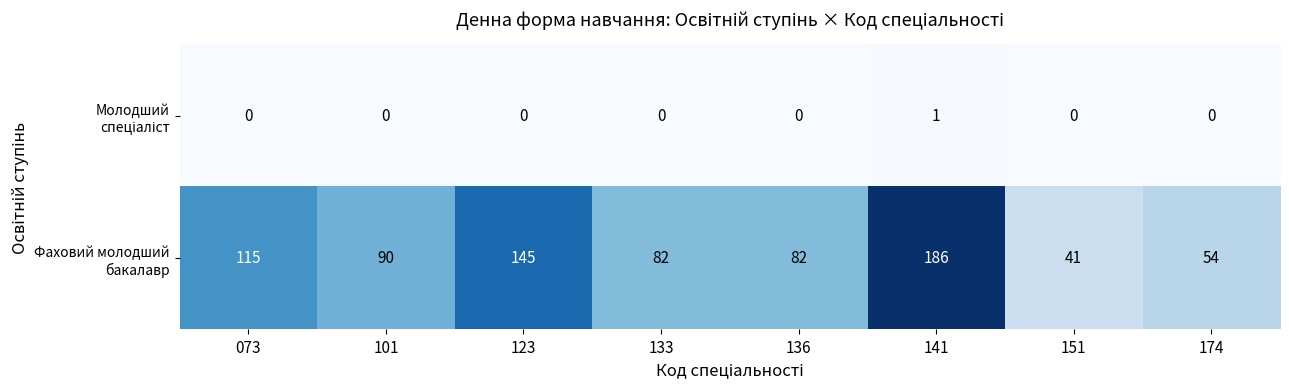

What is the spread (max minus min) of values at 151?

41